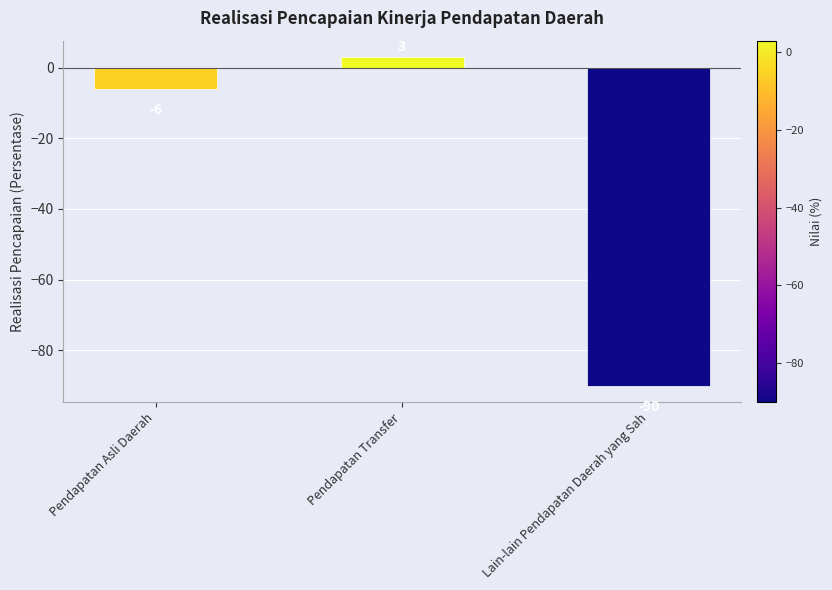

What is the label of the 2nd bar from the left?

Pendapatan Transfer